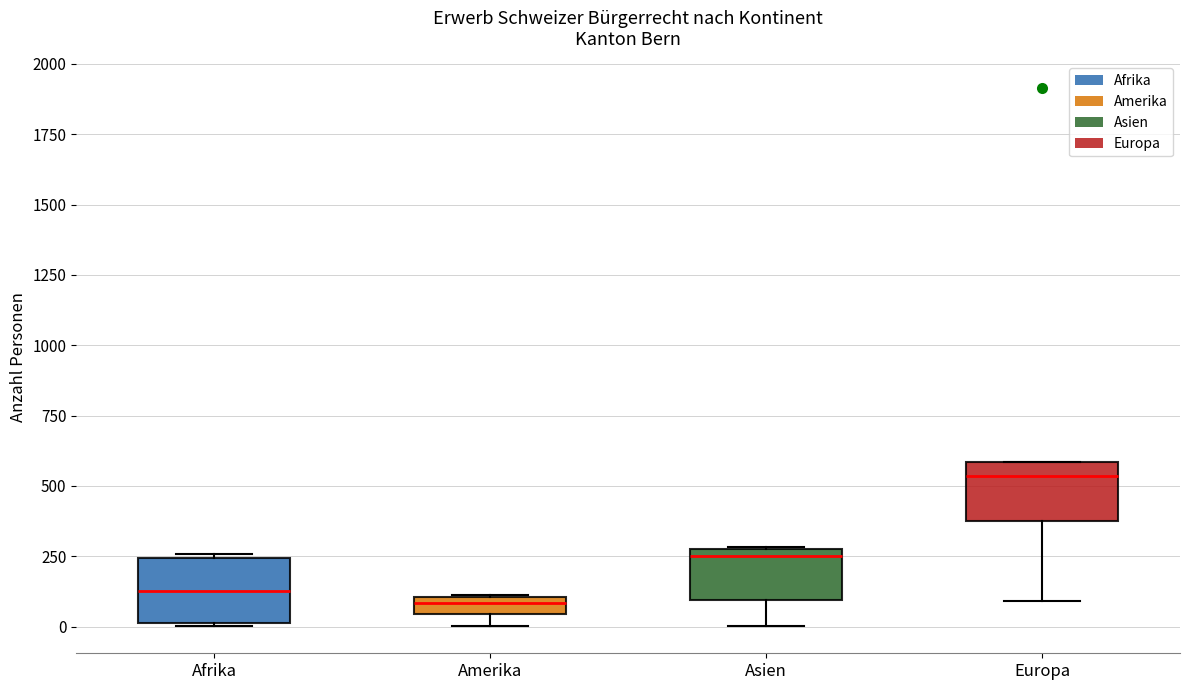

Where does the median line of the box for Asien sit on the y-axis? The values are not printed on the chart, so give them approximately, as read against the axis.

250